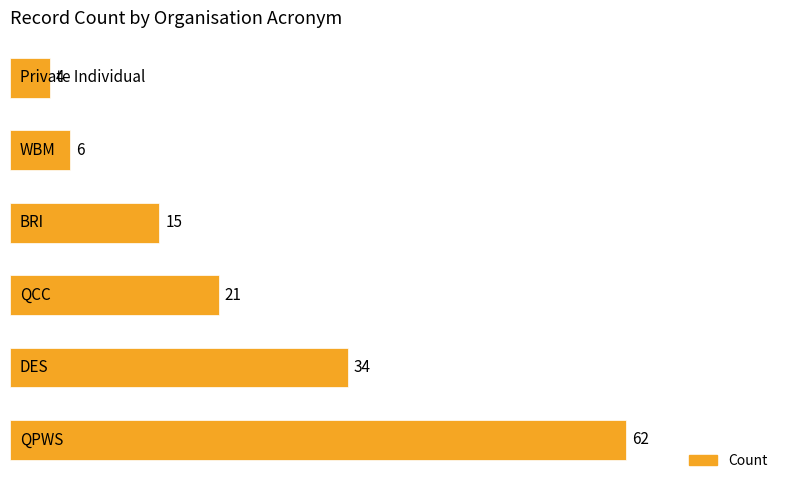

How many data points are less than 21?

3